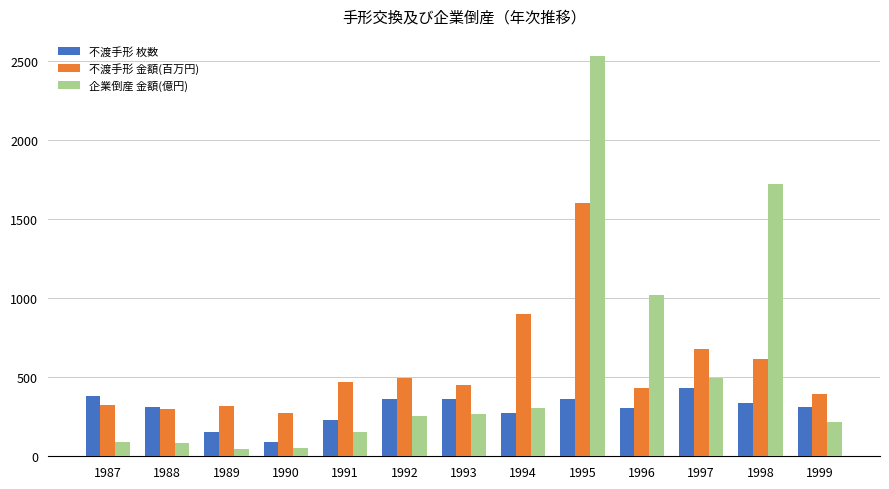

What is the maximum value for 不渡手形 金額(百万円)?

1602.0